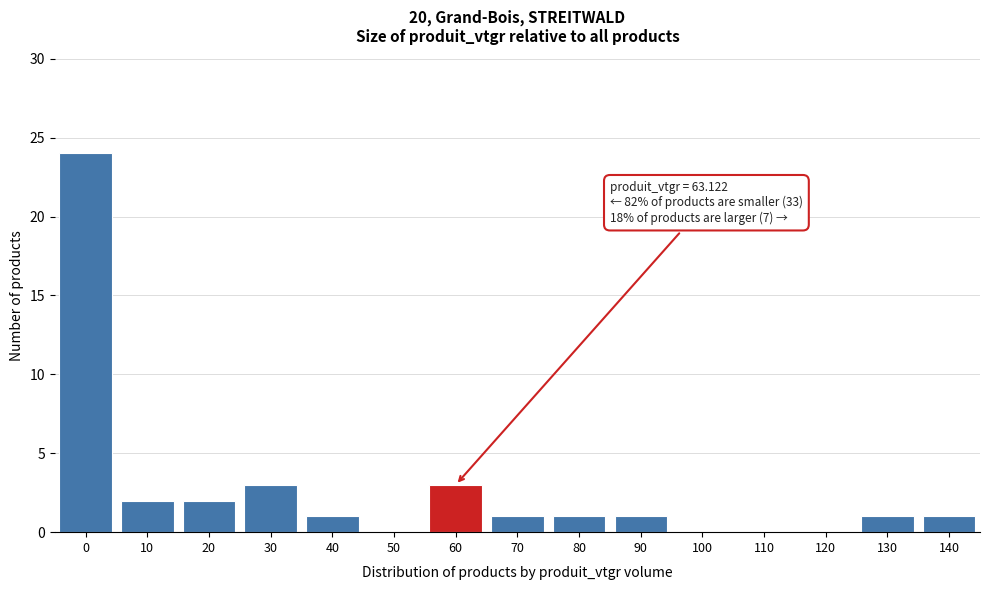

Reading left to right, extract all data points from this chart.

0=24	10=2	20=2	30=3	40=1	50=0	60=3	70=1	80=1	90=1	100=0	110=0	120=0	130=1	140=1